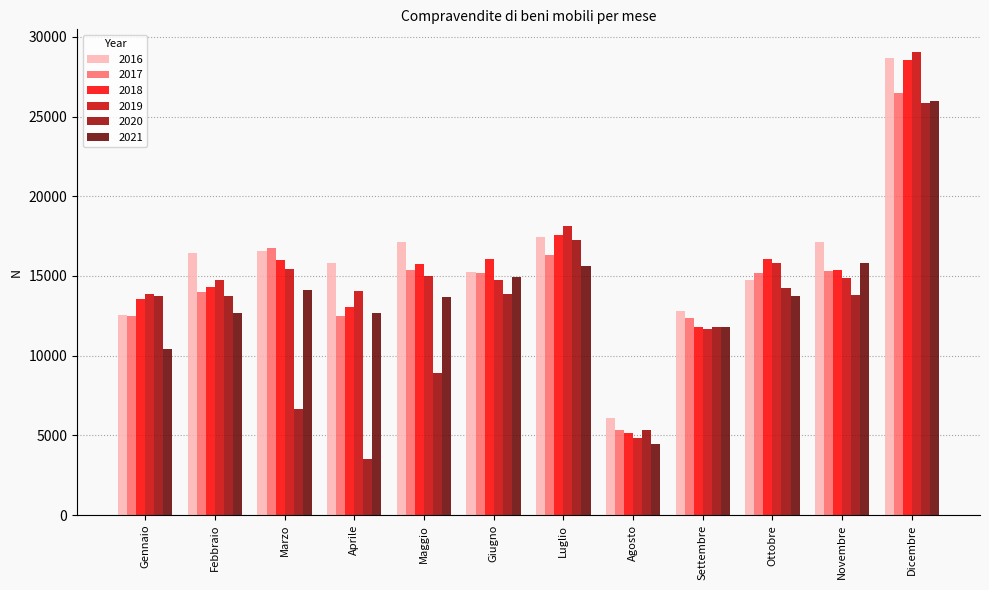

Which series has the largest range (max minus min)?

2019